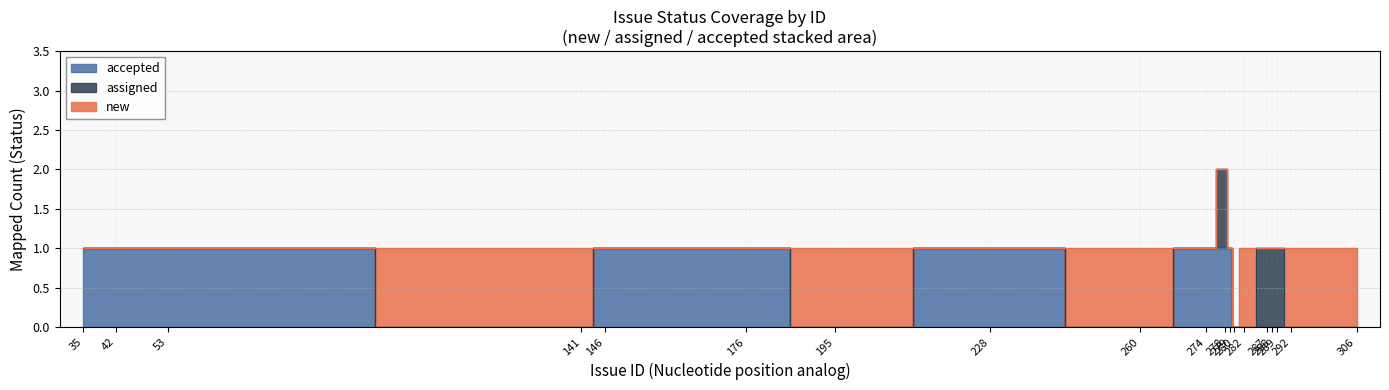

How many data points in assigned are above 0?

4